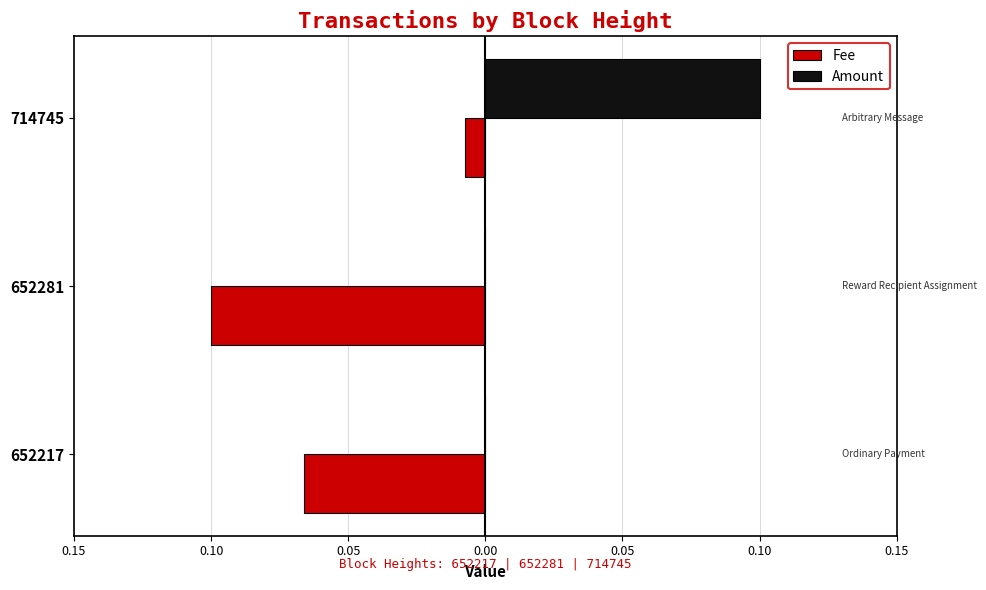

What are all the series names shown in the legend?

Fee, Amount